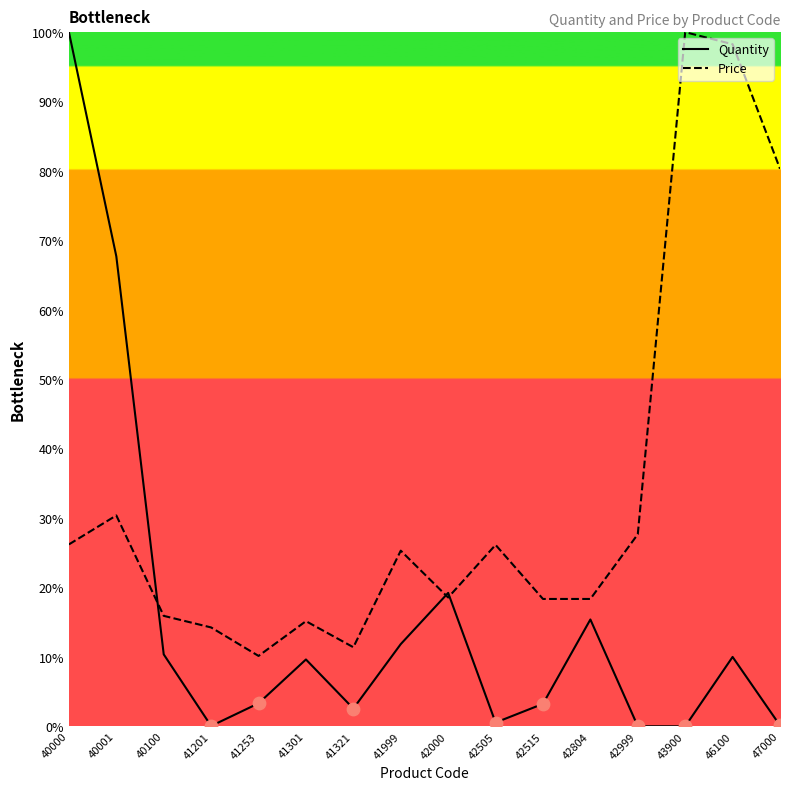

At which category is the sum across all series the highest?

40000